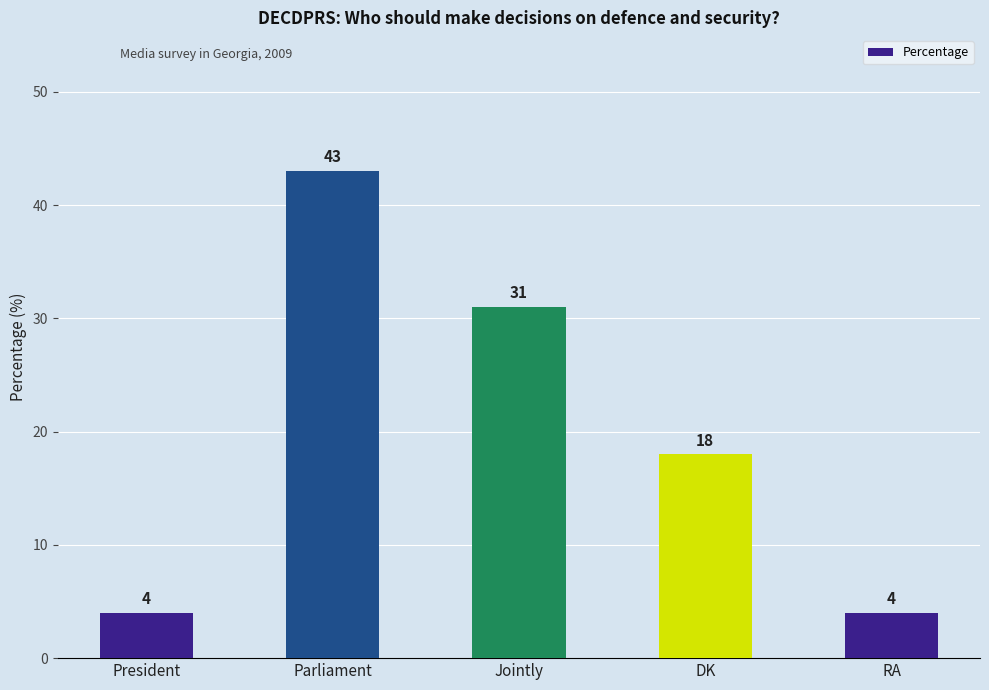

True or false: the data shows 26 at DK.

False